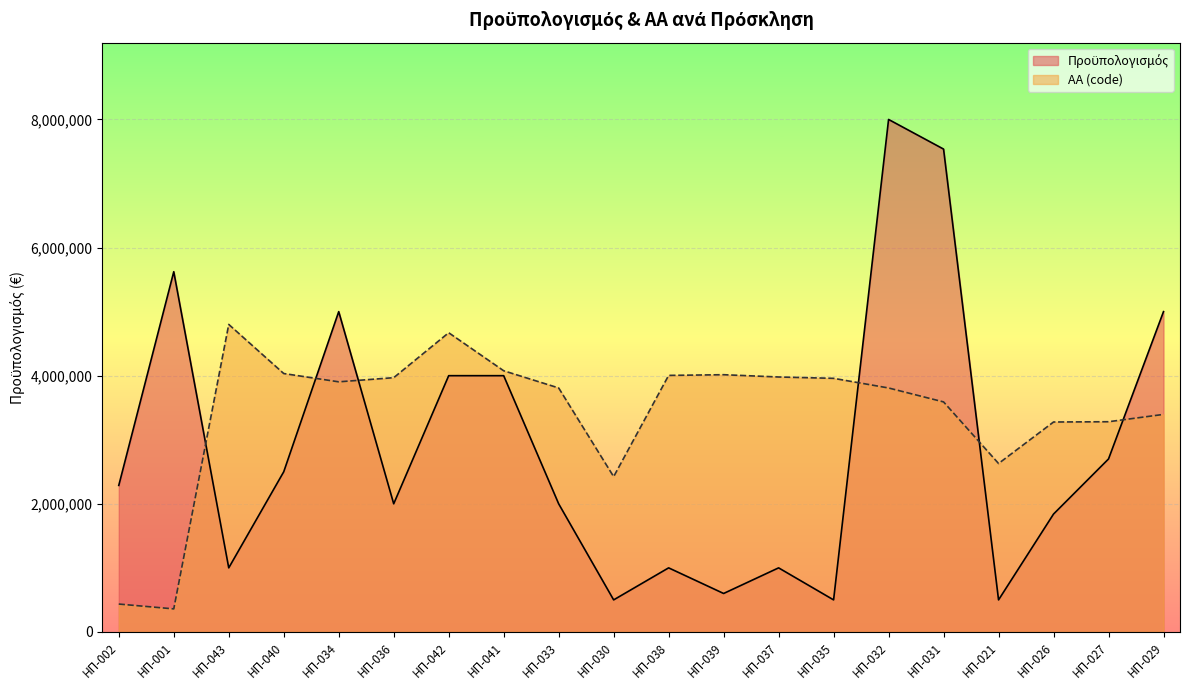

What is the label of the 19th point from the right?

ΗΠ-001